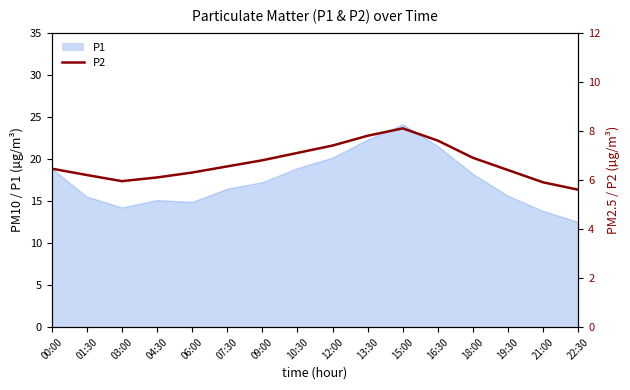

At which label is the value closest to 6?

03:00